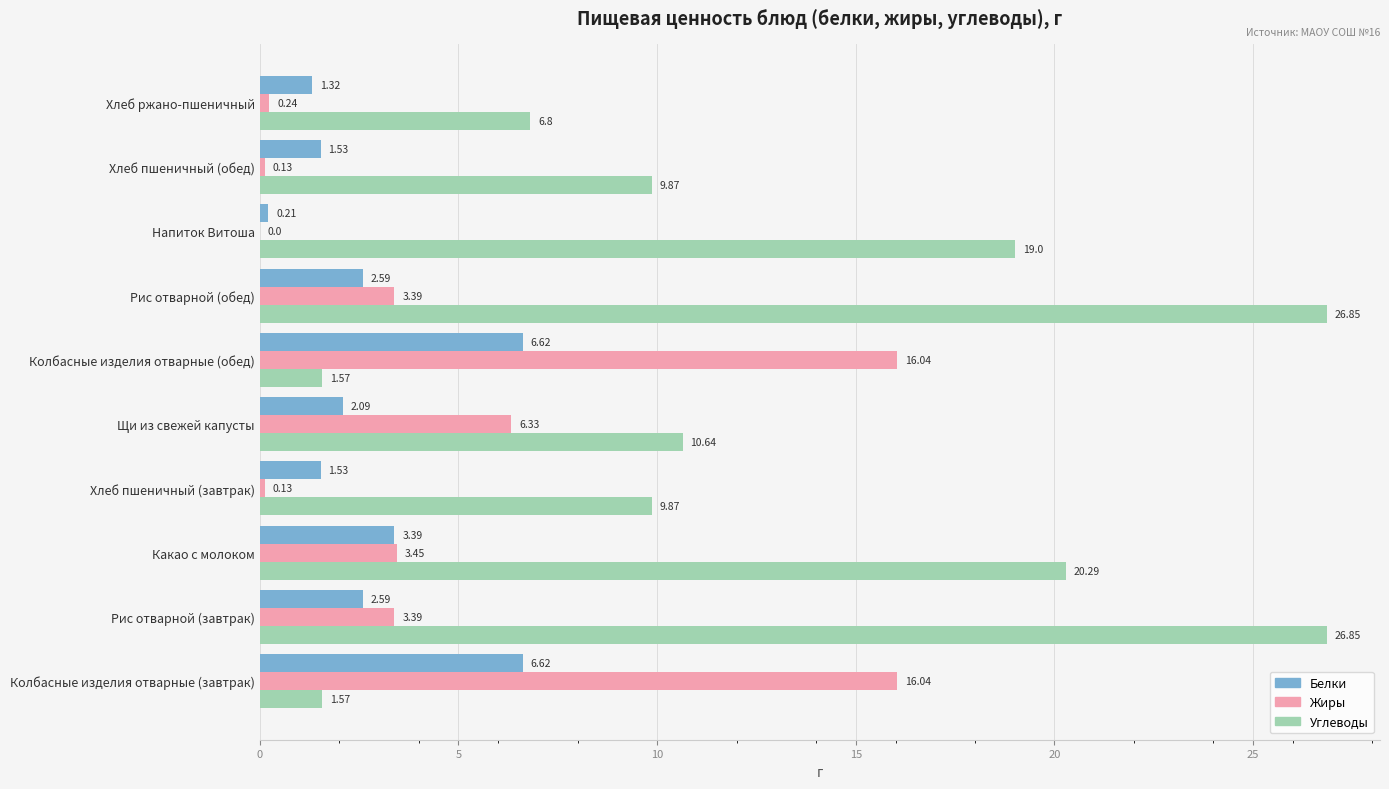

Which series changed the most between Хлеб пшеничный (завтрак) and Щи из свежей капусты?

Жиры